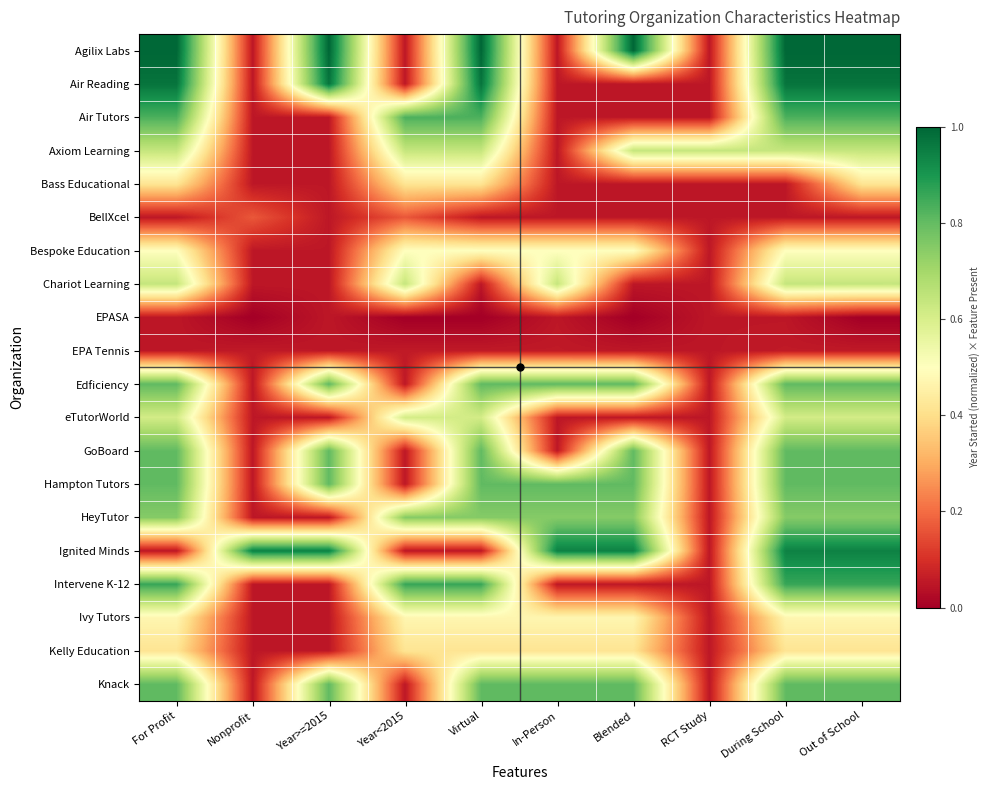

What is the greatest value displayed?

1.0